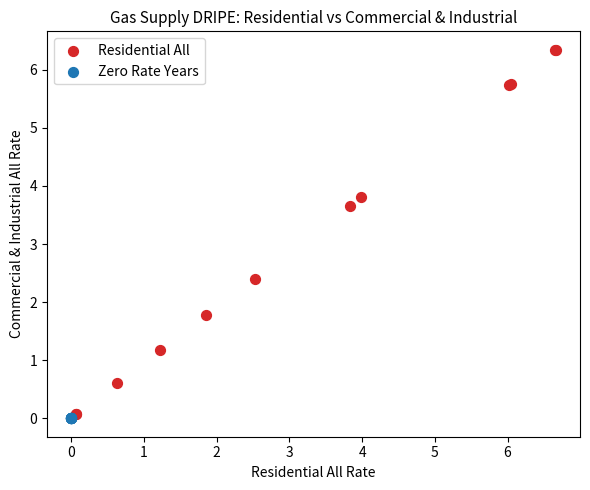

Which series contains the highest Y value?

Residential All